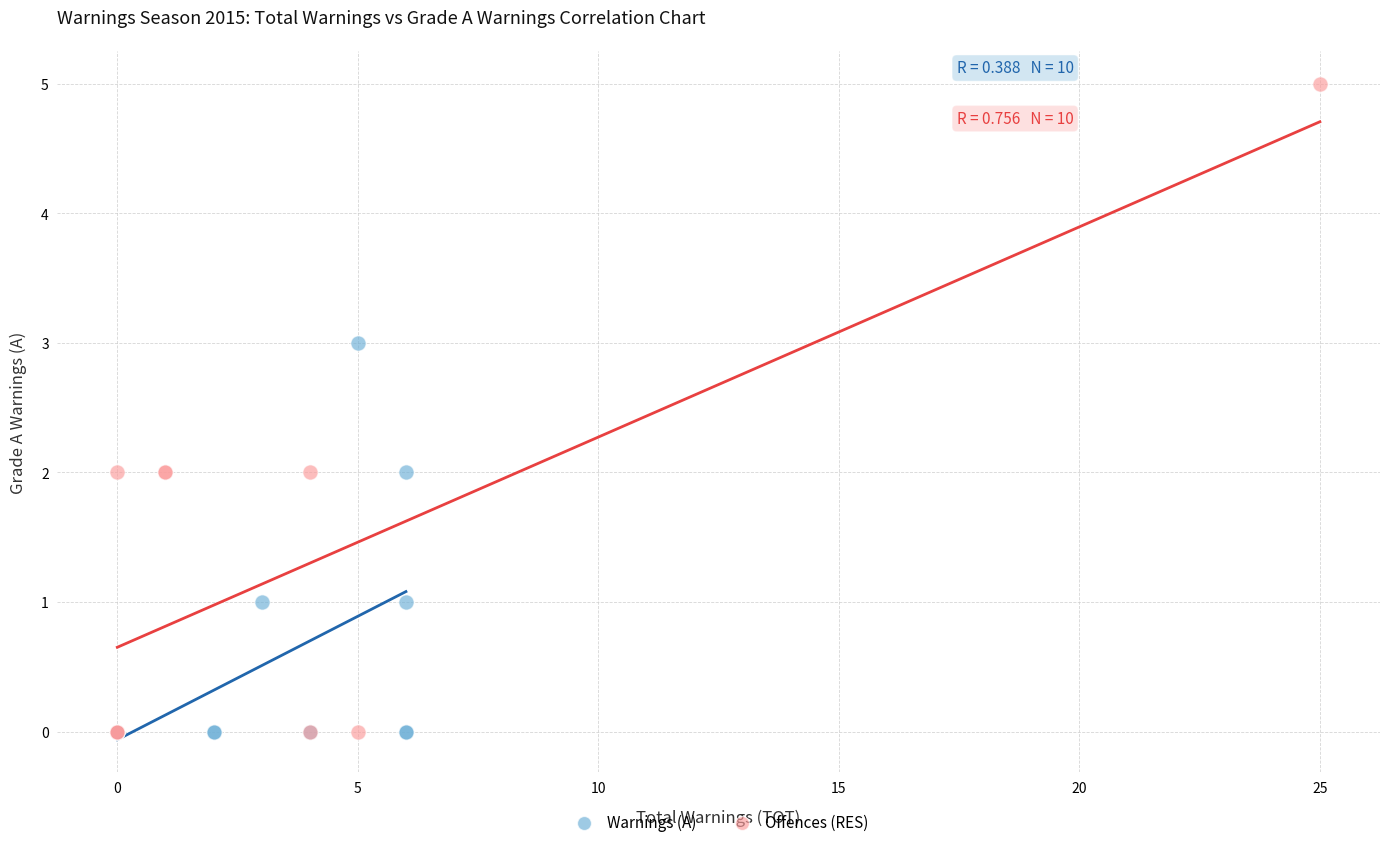

Which series has the largest Y range (max minus min)?

Offences (RES)